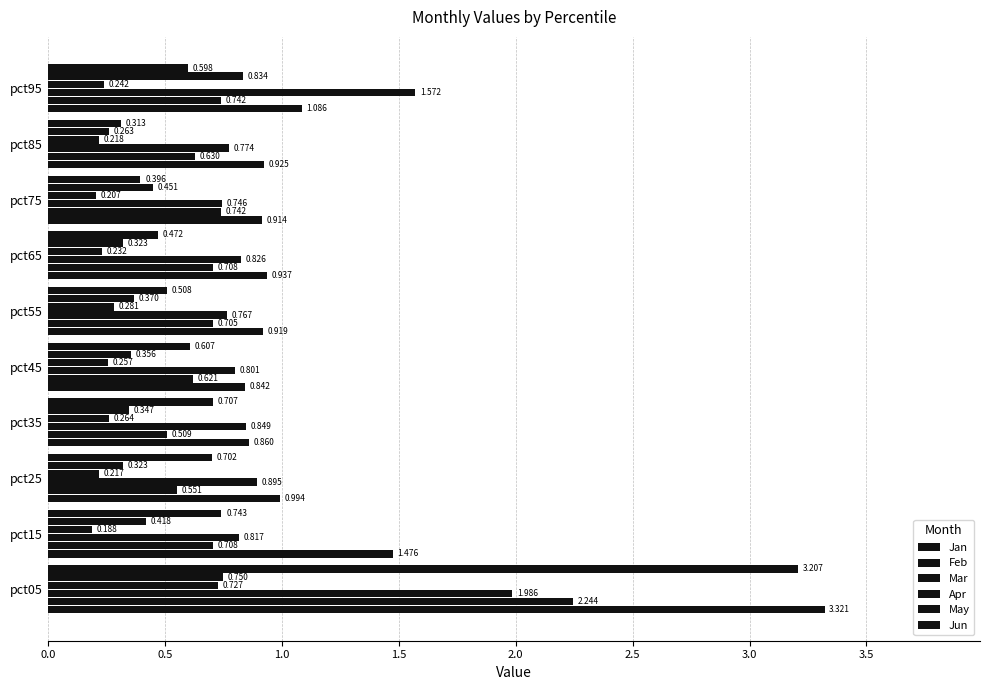

How many data points does each series have?

10